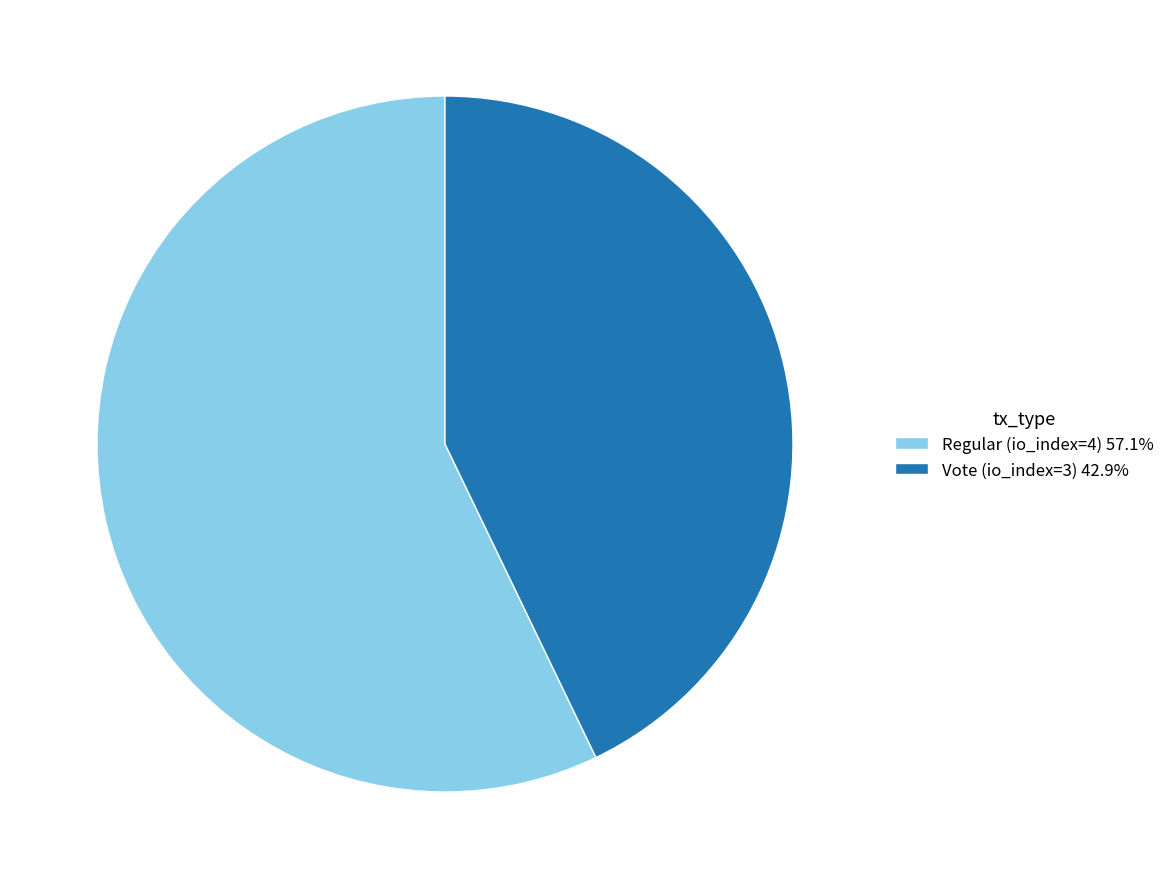

Combined, do Vote (io_index=3) and Regular (io_index=4) account for over 50%?

Yes